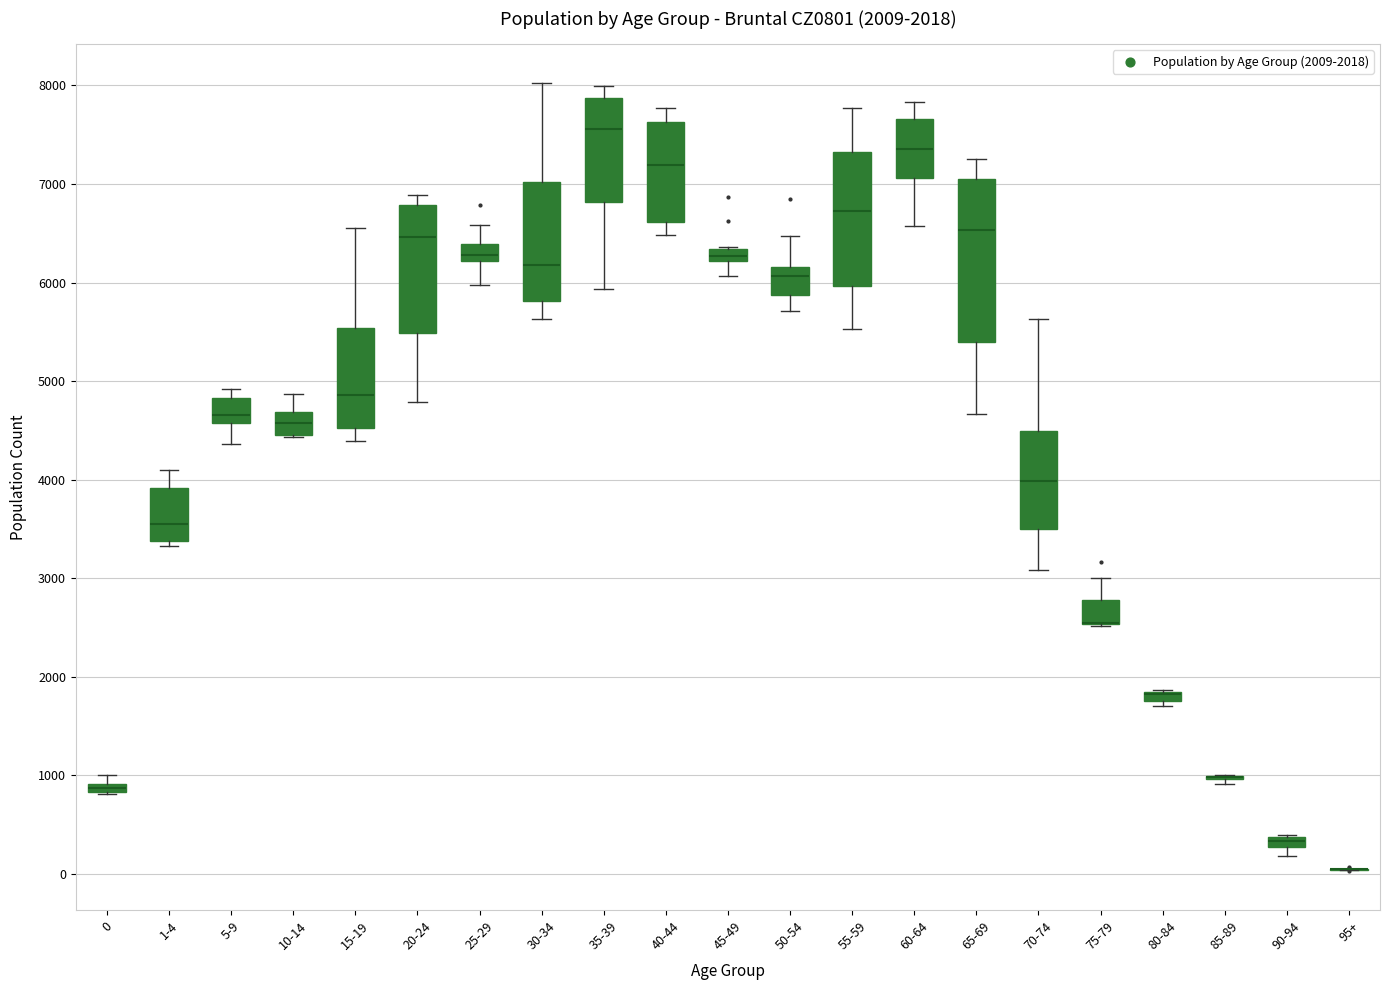

Which box is the tallest, from its lower edge to its upper edge?

65-69